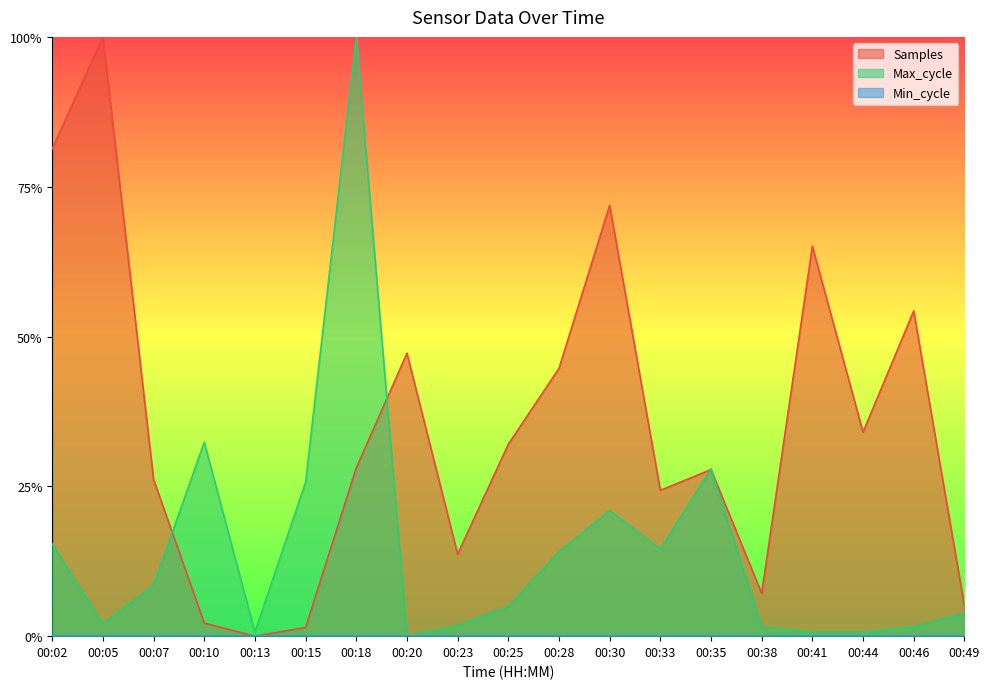

Reading right to left, transcribe all the data shown in this chart.

Samples: 00:49=0.1	00:46=0.5	00:44=0.3	00:41=0.7	00:38=0.1	00:35=0.3	00:33=0.2	00:30=0.7	00:28=0.4	00:25=0.3	00:23=0.1	00:20=0.5	00:18=0.3	00:15=0.0	00:13=0.0	00:10=0.0	00:07=0.3	00:05=1.0	00:02=0.8
Max_cycle: 00:49=0.0	00:46=0.0	00:44=0.0	00:41=0.0	00:38=0.0	00:35=0.3	00:33=0.1	00:30=0.2	00:28=0.1	00:25=0.0	00:23=0.0	00:20=0.0	00:18=1.0	00:15=0.3	00:13=0.0	00:10=0.3	00:07=0.1	00:05=0.0	00:02=0.2